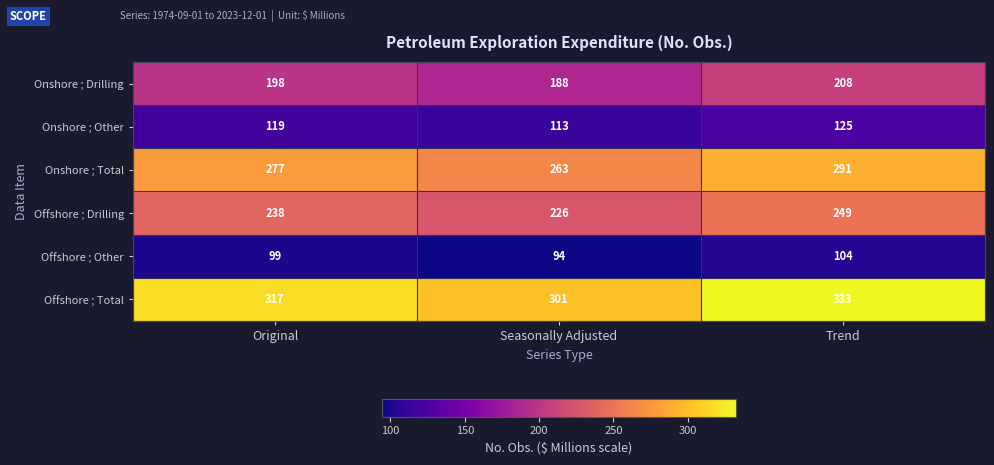

Between Original and Trend, which series saw the biggest shift?

Offshore ; Total